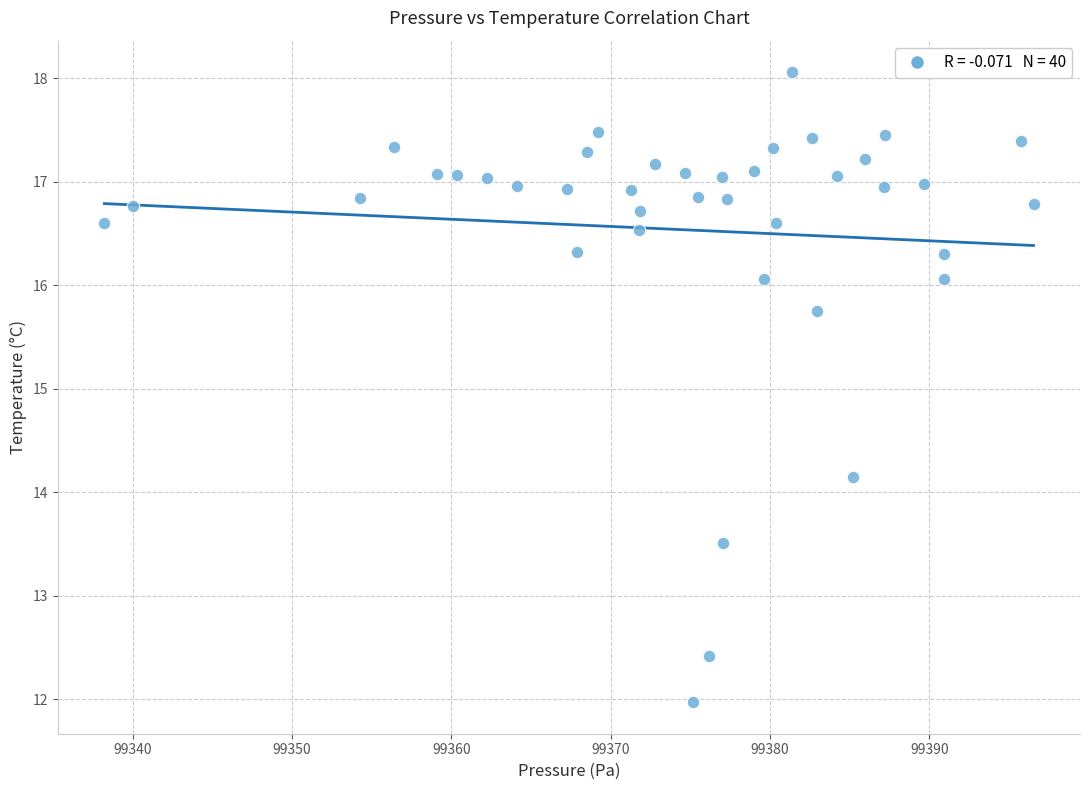

What is the range of X values (max minus min)?

58.3